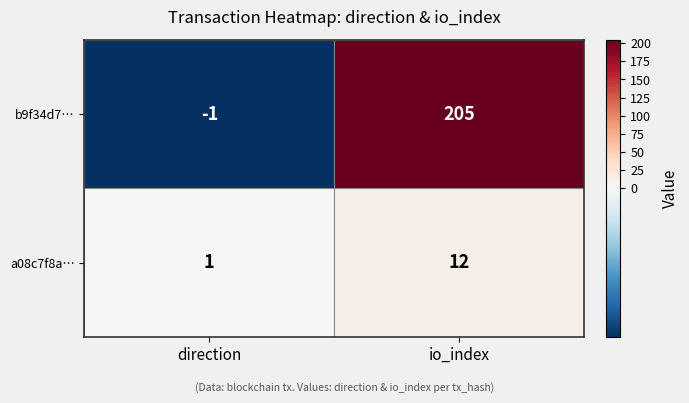

Which series changed the most between direction and io_index?

b9f34d7…